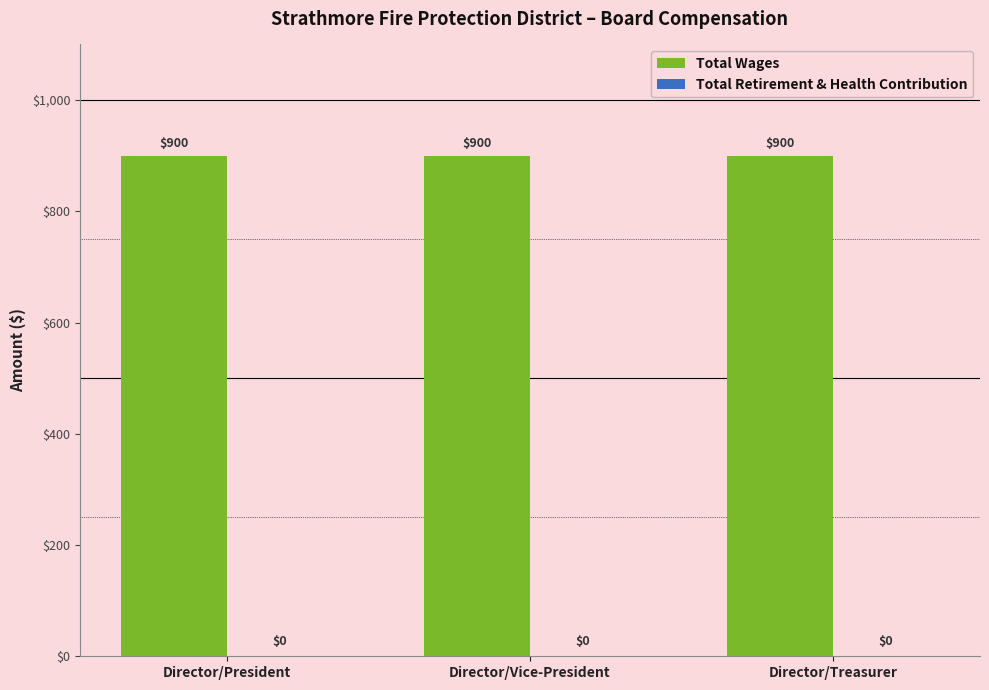

Are the bars grouped side by side (vs. stacked)?

Yes